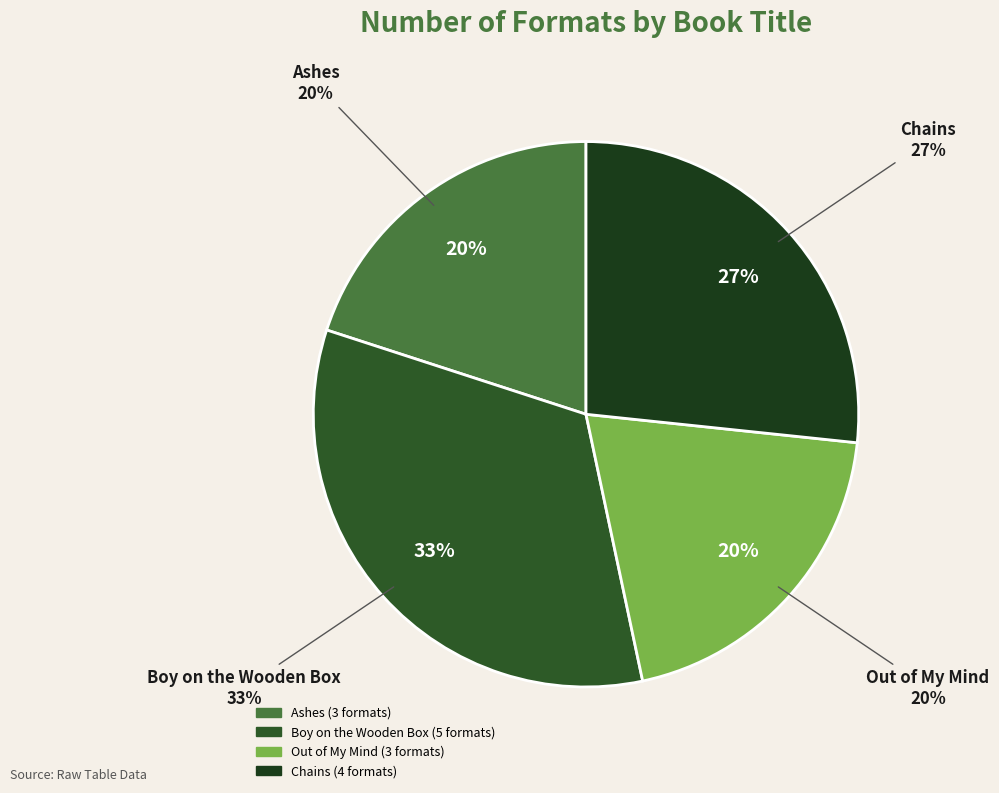

Is there any slice that represents more than half of the pie?

No